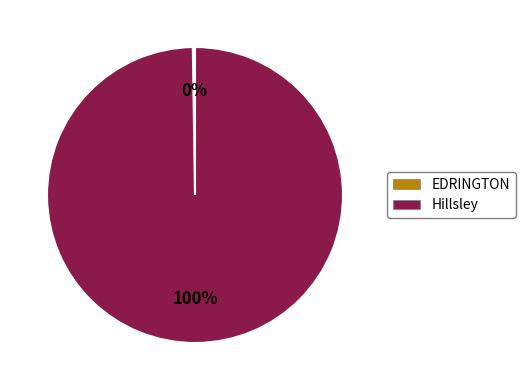

True or false: Hillsley accounts for 100% of the total.

True